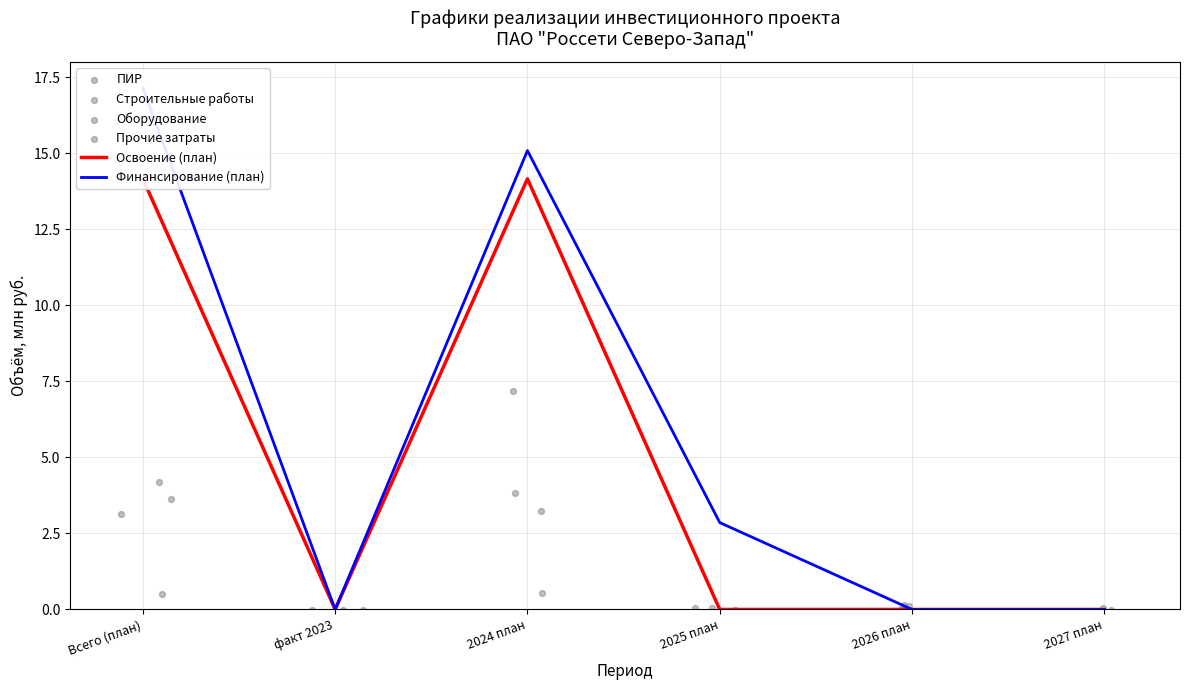

Which series contains the lowest Y value?

Прочие затраты